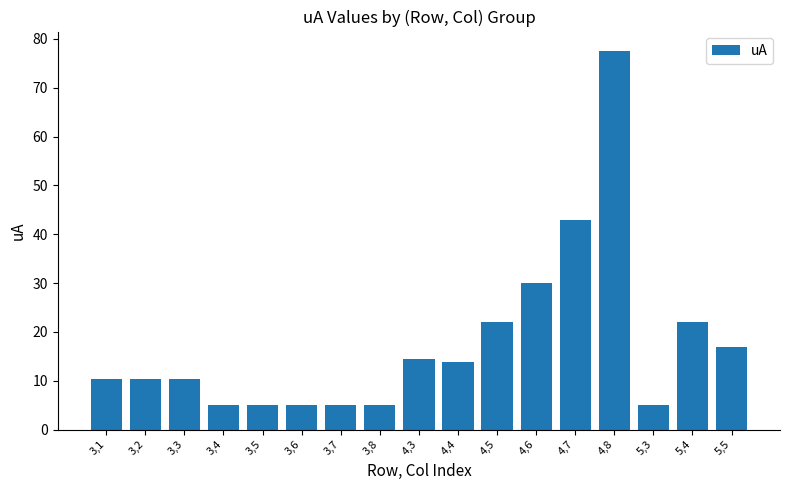

What is the sum of the values at 5,5 and 3,4?

22.0